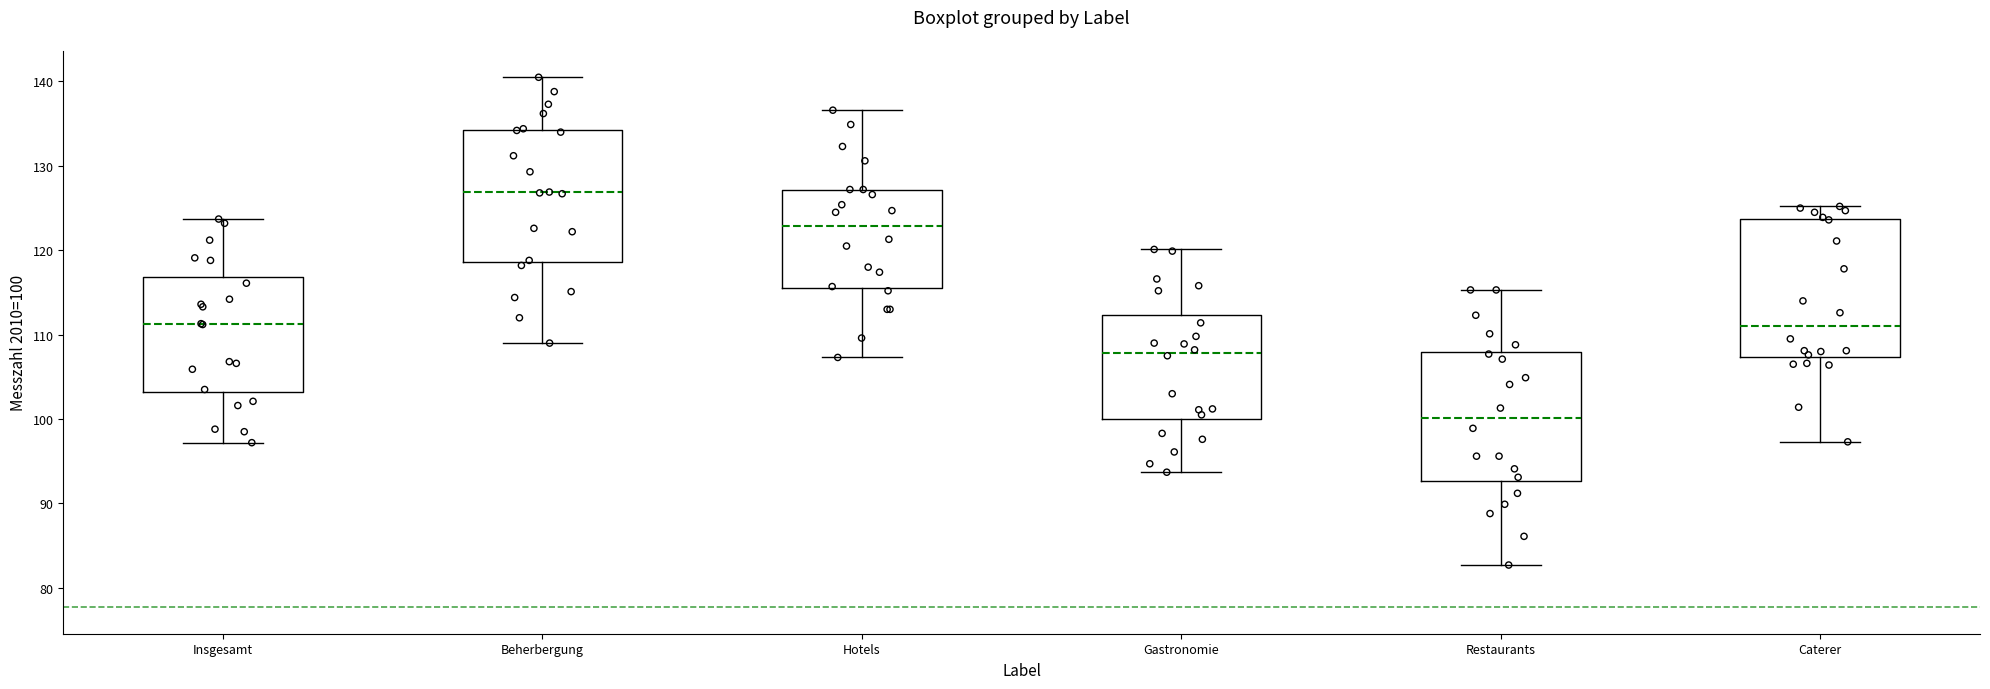

Which box has the highest median line?

Beherbergung